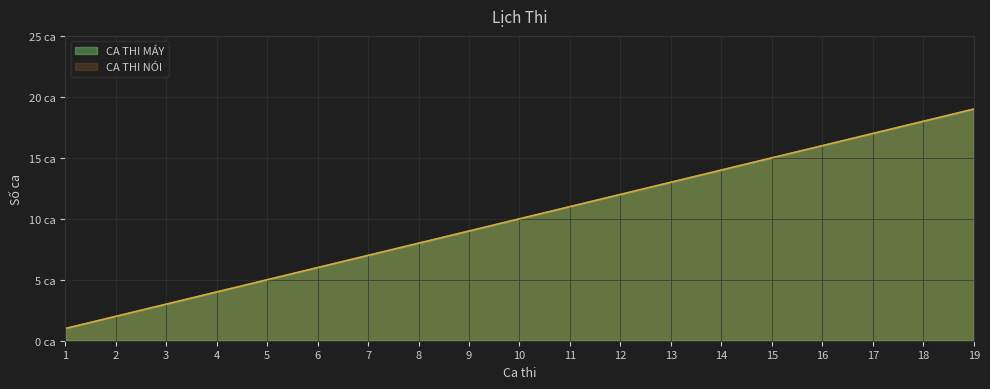

At which category is the sum across all series the highest?

19